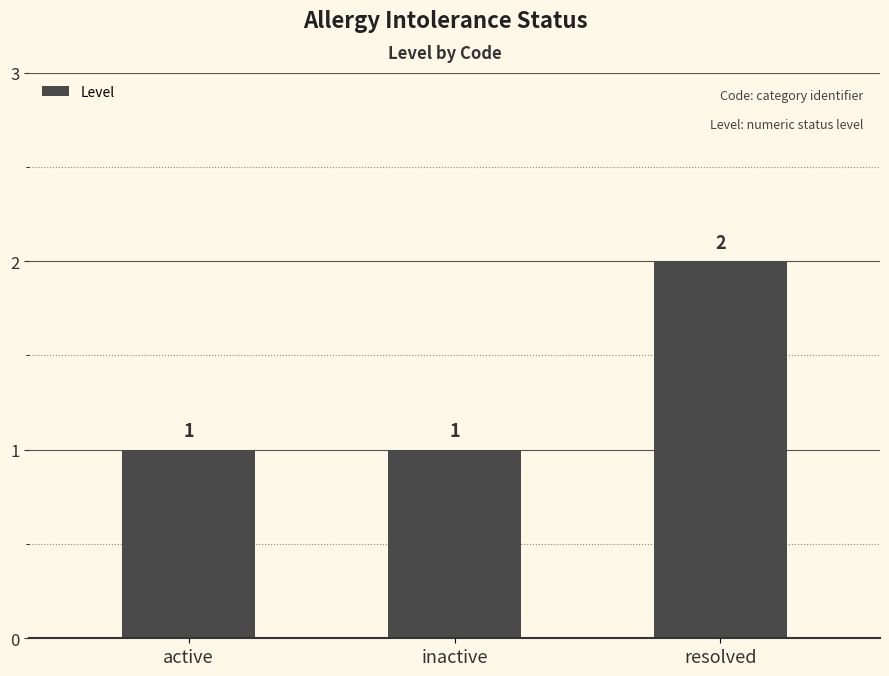

The chart shows a value of 0 at inactive. True or false?

False